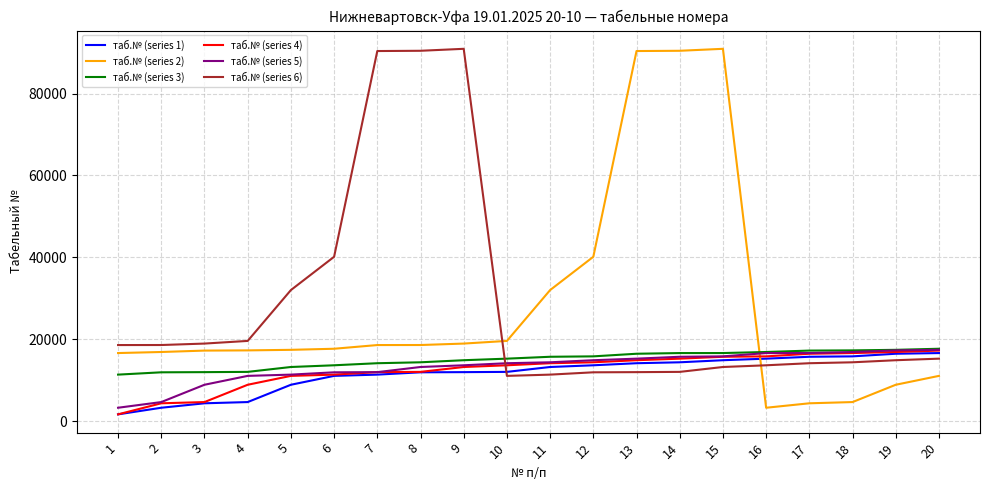

Does the chart display data point markers on the line(s)?

No